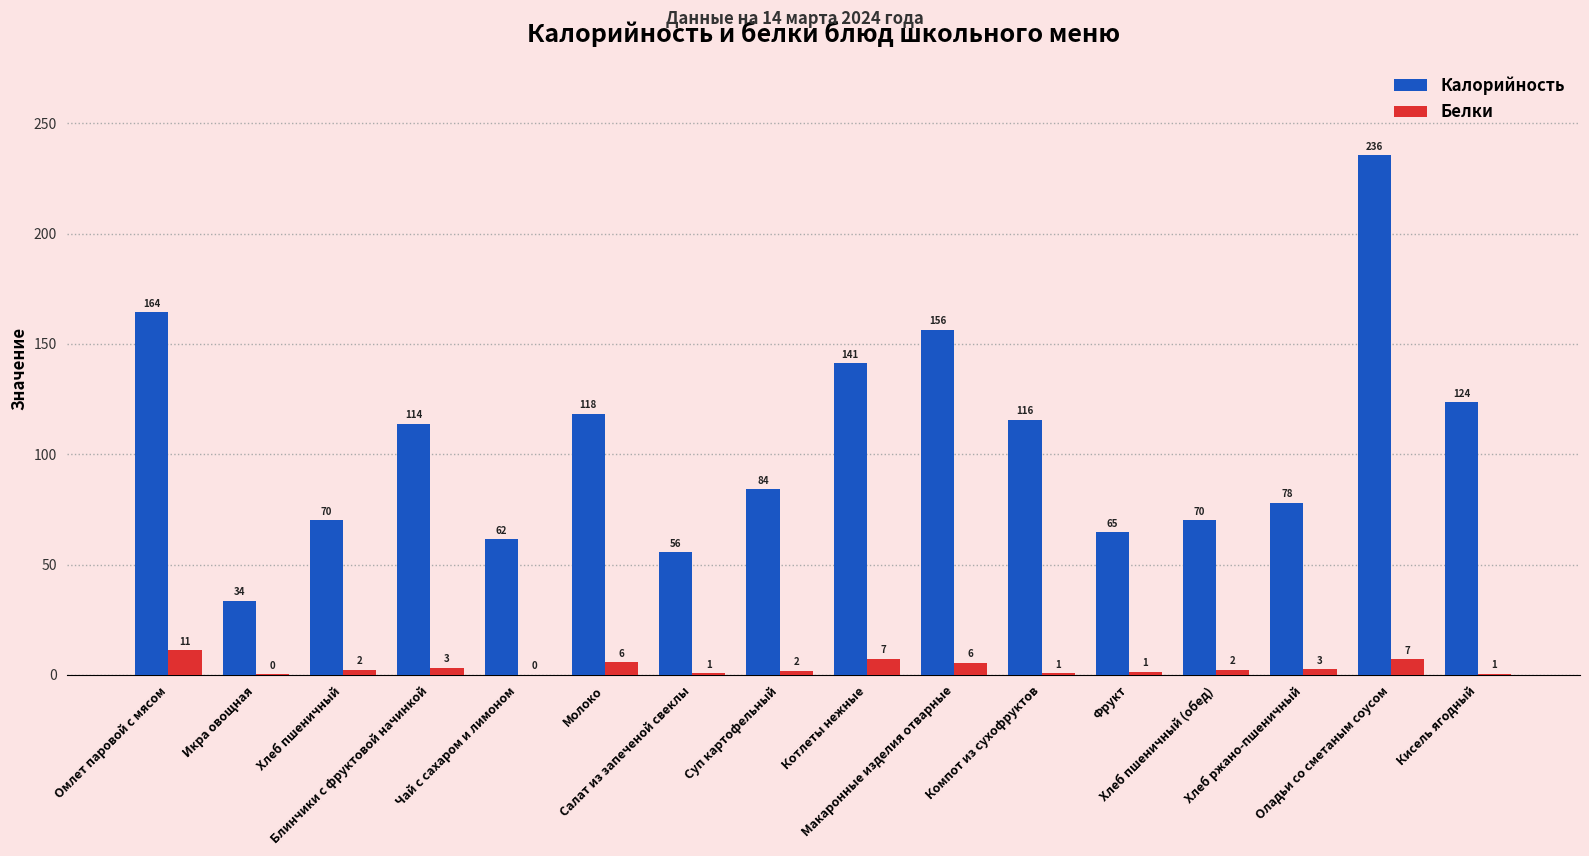

What are all the series names shown in the legend?

Калорийность, Белки